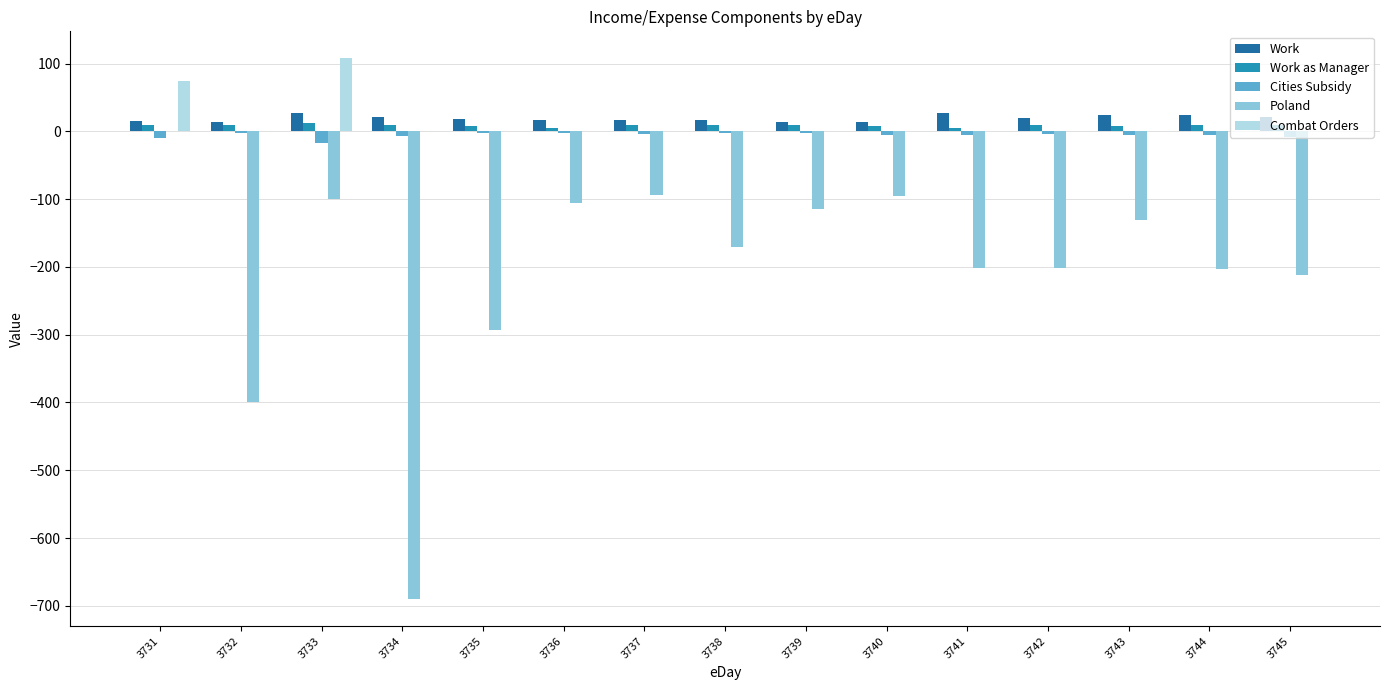

Which series has the largest range (max minus min)?

Poland